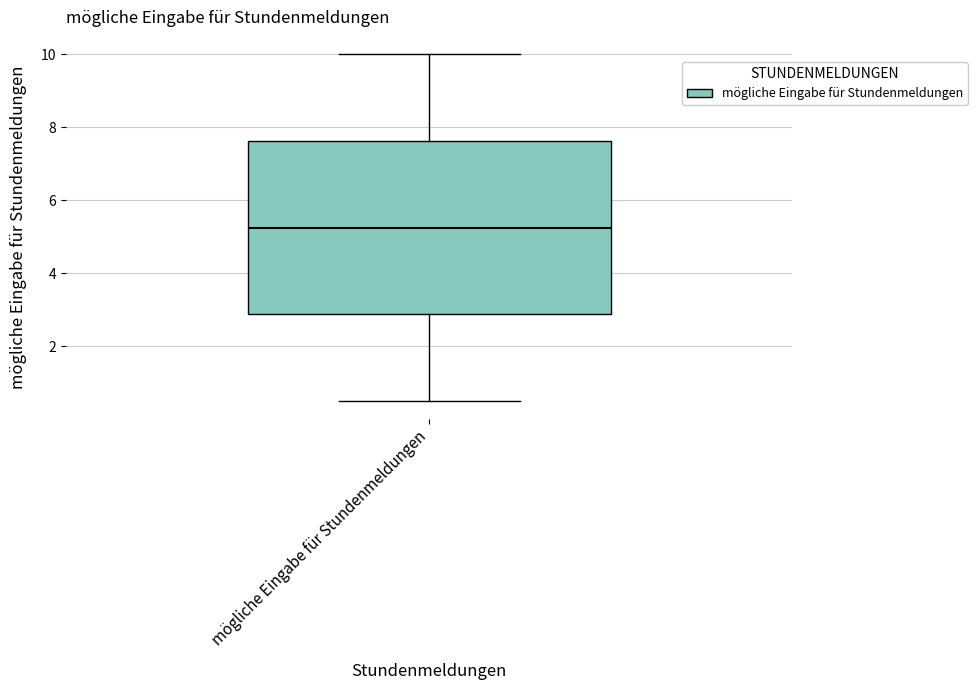

Read this box plot against the y-axis: the position of the median line, the range covered by the box, and the ends of both whiskers. The values are not printed on the chart, so give them approximately, as read against the axis.

median 5.2, box 2.8 to 7.6, whiskers 0.6 to 10.0